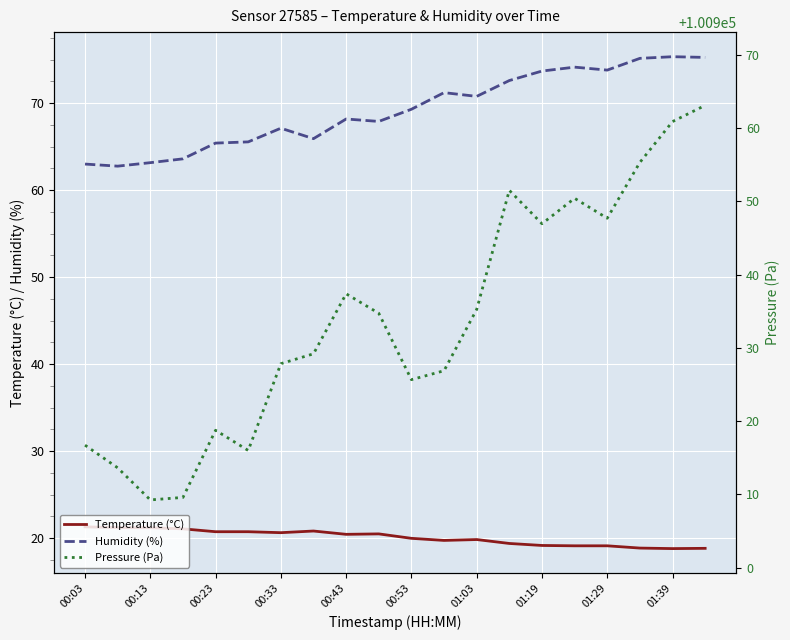

What is the maximum value for Humidity (%)?

75.3